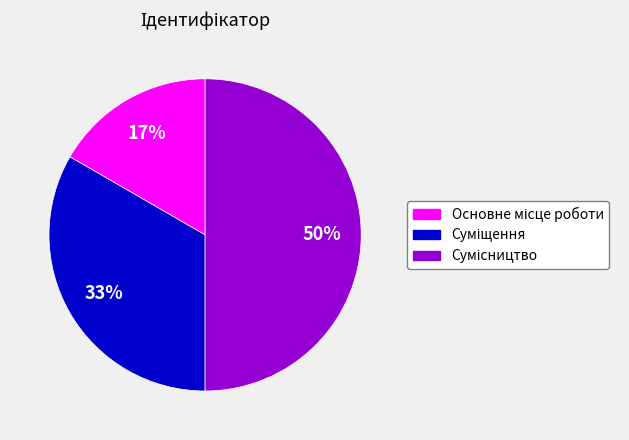

To the nearest percent, what is the average slice percentage?

33%